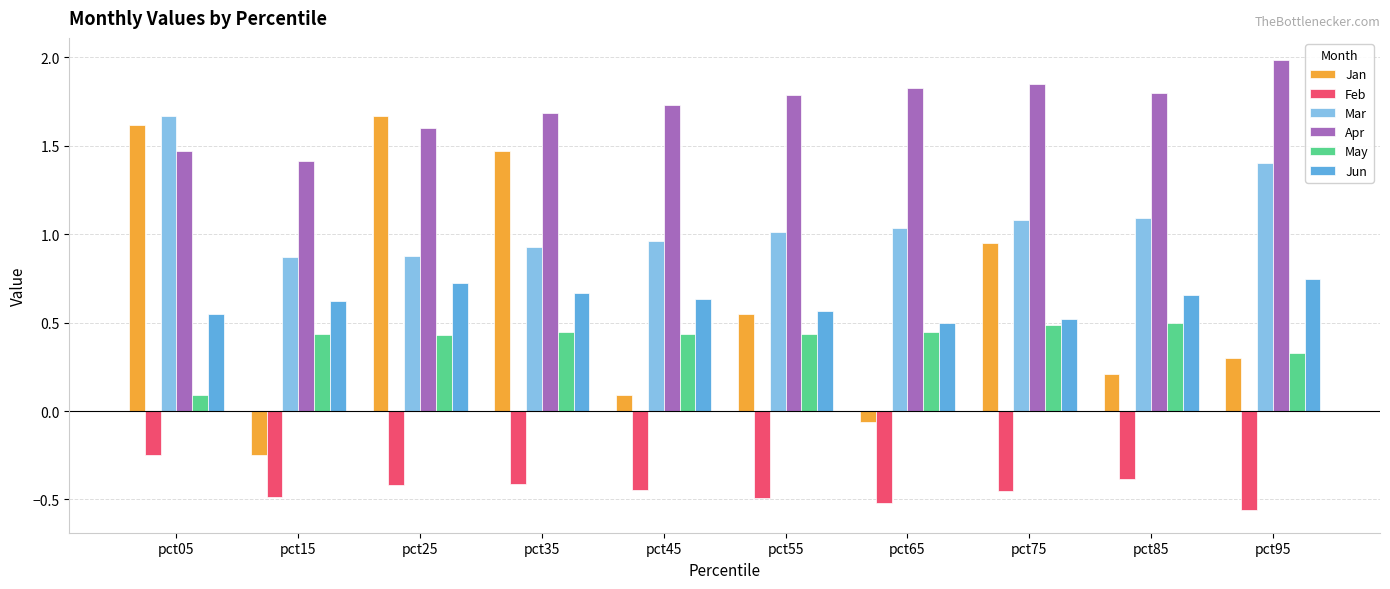

Is the value of Jan at pct65 greater than the value of Jun at pct65?

No